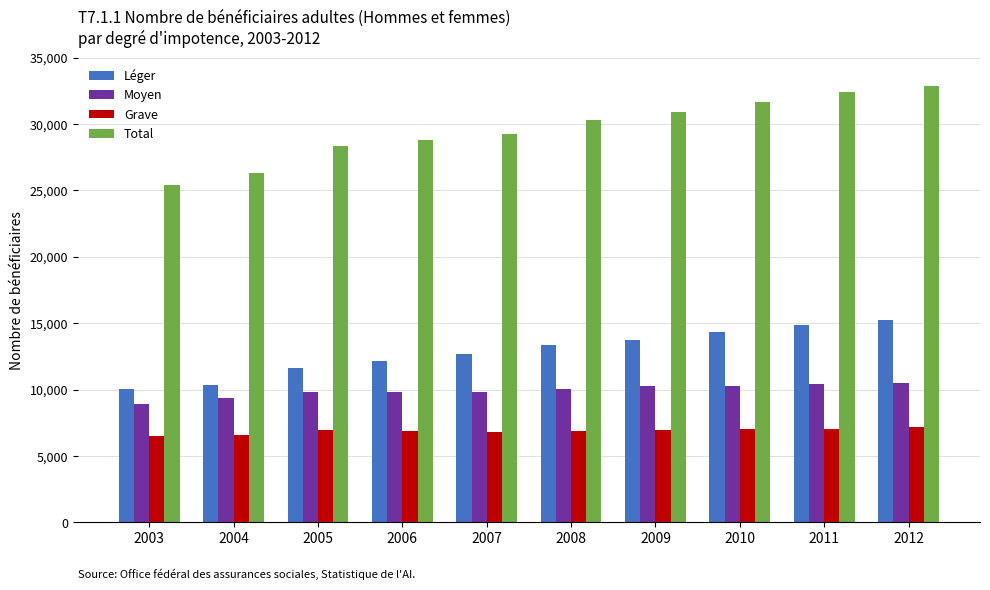

What is the difference between the highest and lowest values at 2009?

24002